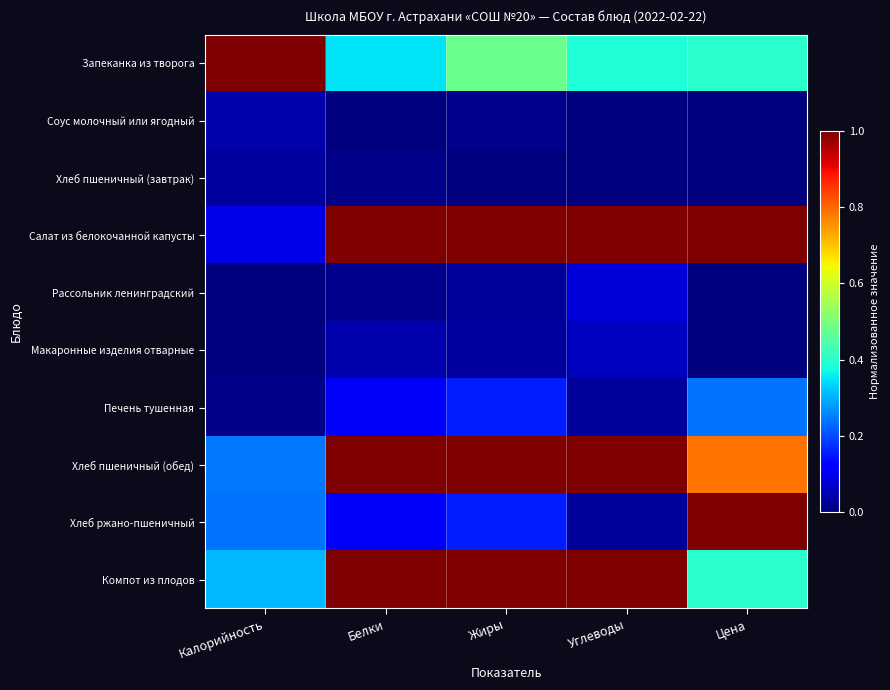

At Белки, list the series in order from smallest to largest.

Соус молочный или ягодный, Хлеб пшеничный (завтрак), Рассольник ленинградский, Макаронные изделия отварные, Печень тушенная, Хлеб ржано-пшеничный, Запеканка из творога, Салат из белокочанной капусты, Хлеб пшеничный (обед), Компот из плодов